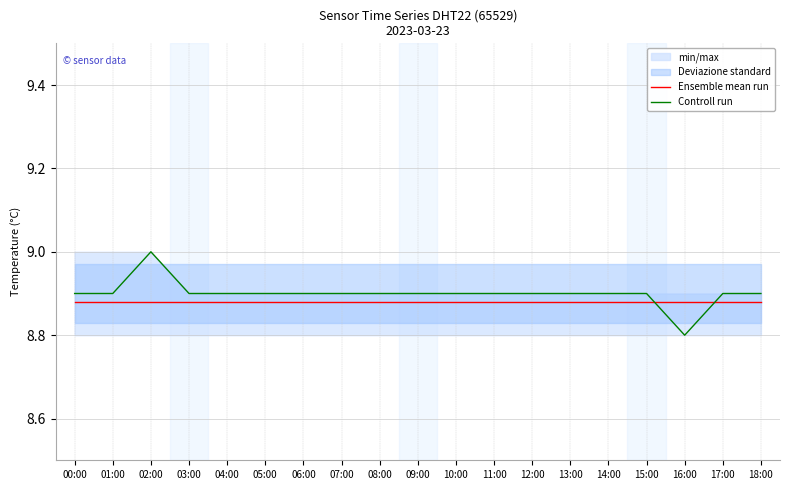

How many lines are shown in the chart?

2